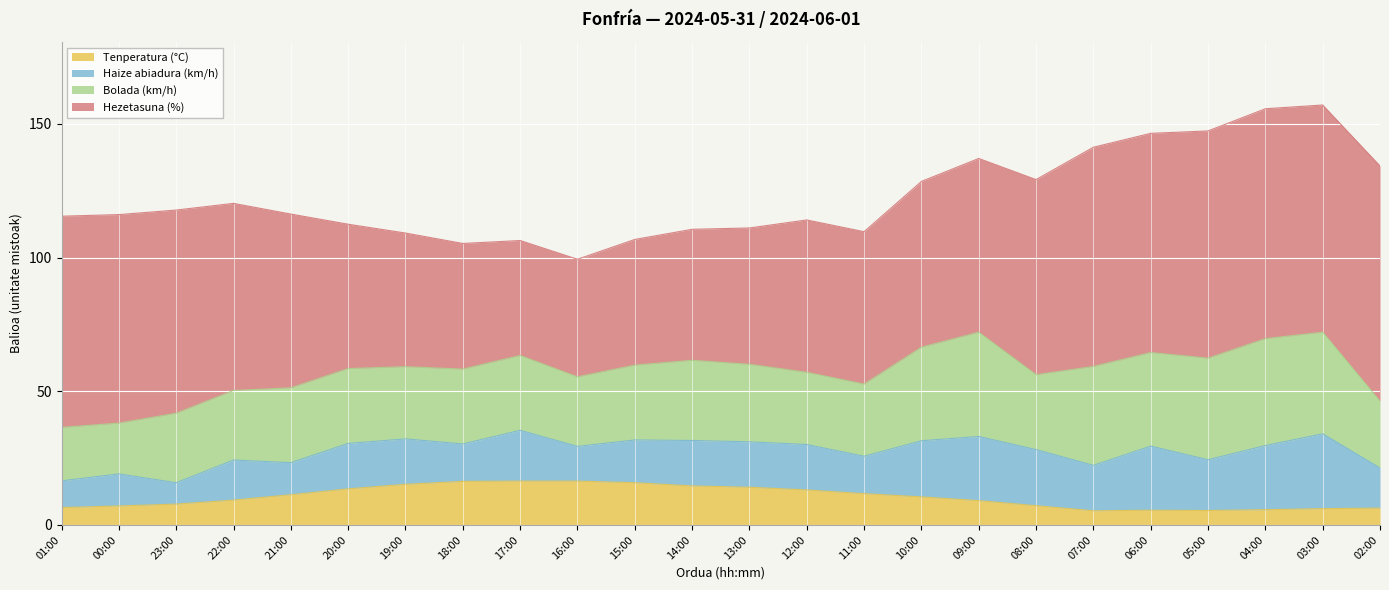

At which category does Haize abiadura (km/h) reach its first local valley?

23:00